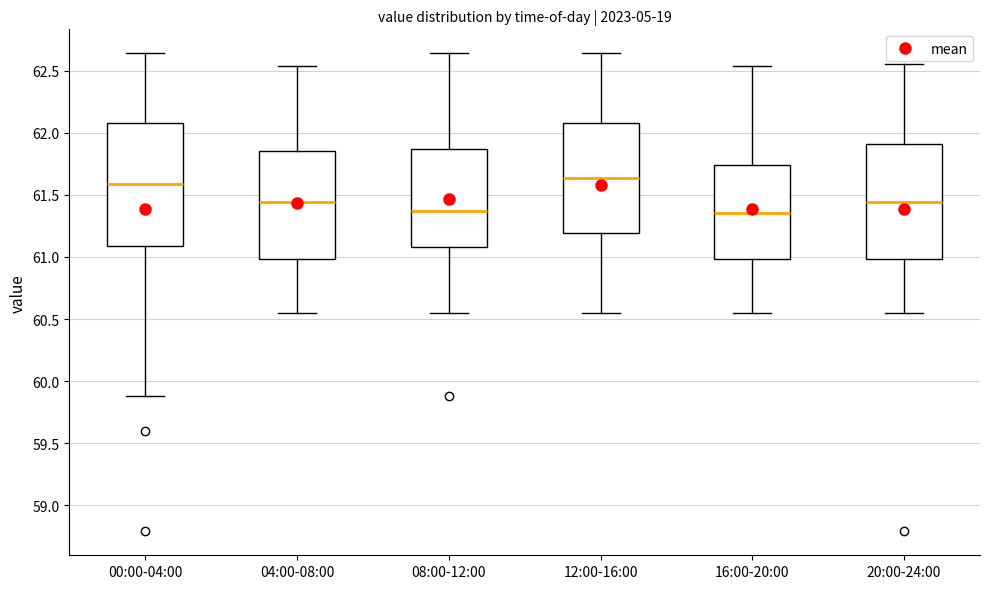

Where does the lower whisker of the box for 16:00-20:00 end on the y-axis? The values are not printed on the chart, so give them approximately, as read against the axis.

60.55